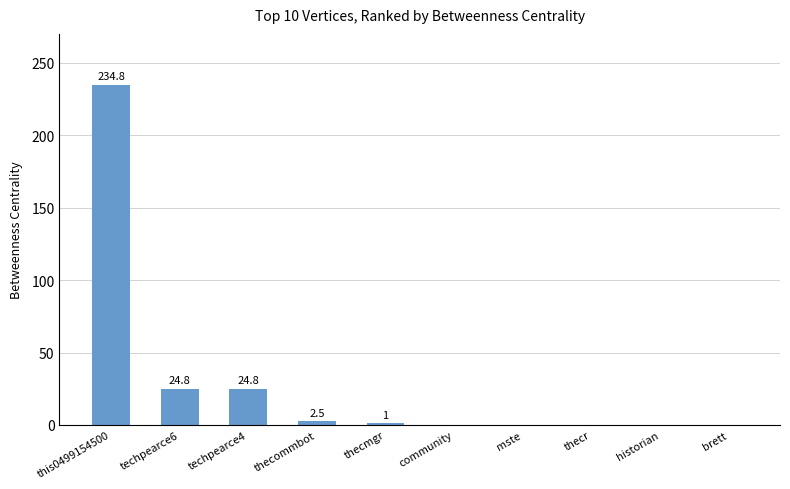

Which has a higher value, thecmgr or techpearce6?

techpearce6